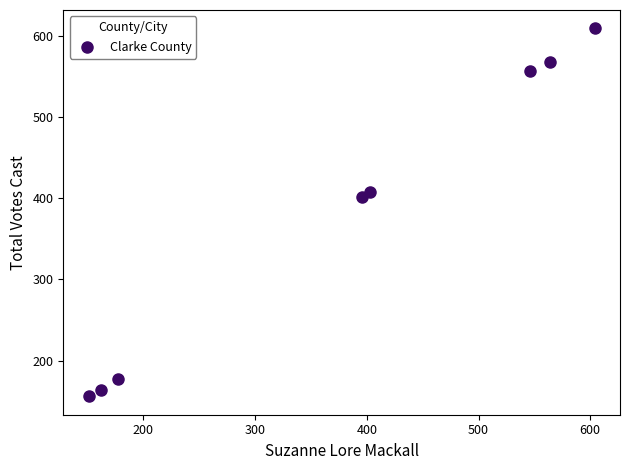

What Y value in the scatter plot is closest to 382?

401